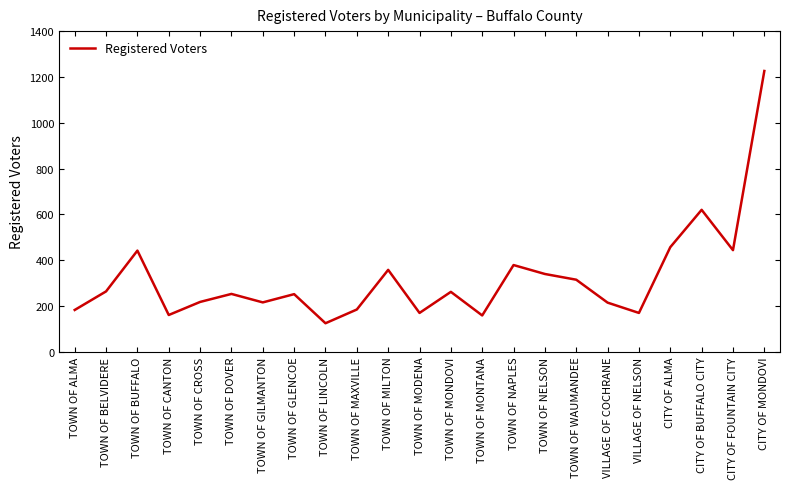

What is the ratio of the value at TOWN OF CROSS to the value at CITY OF ALMA?

0.5